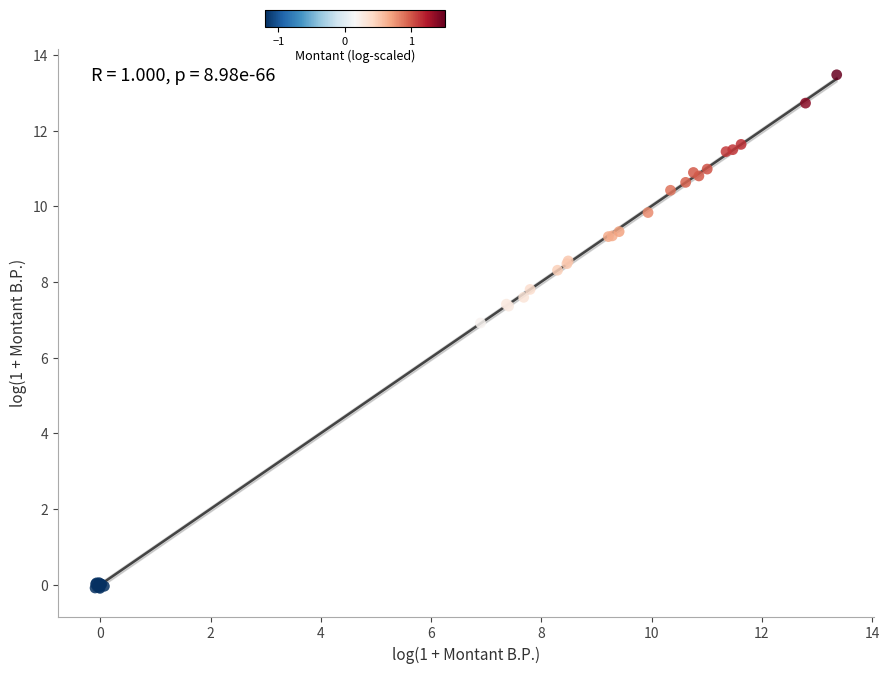

What Y value in the scatter plot is closest to 6?

6.9